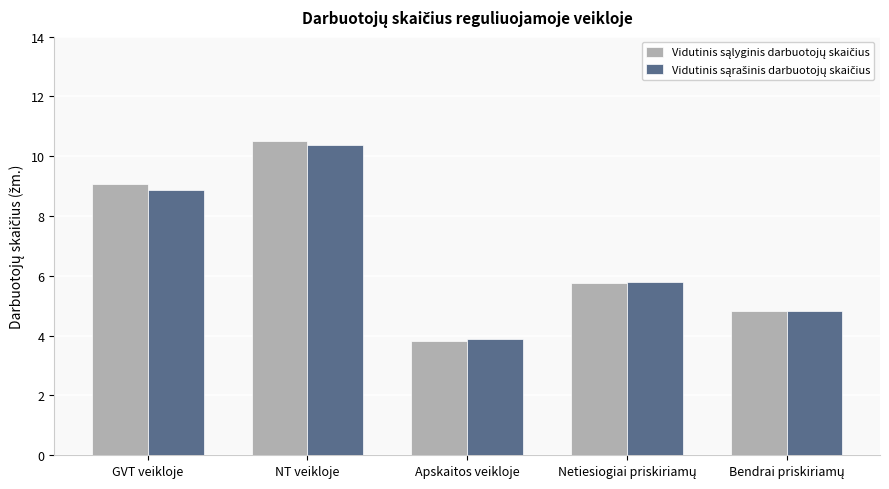

What is the maximum value shown in the chart?

10.5